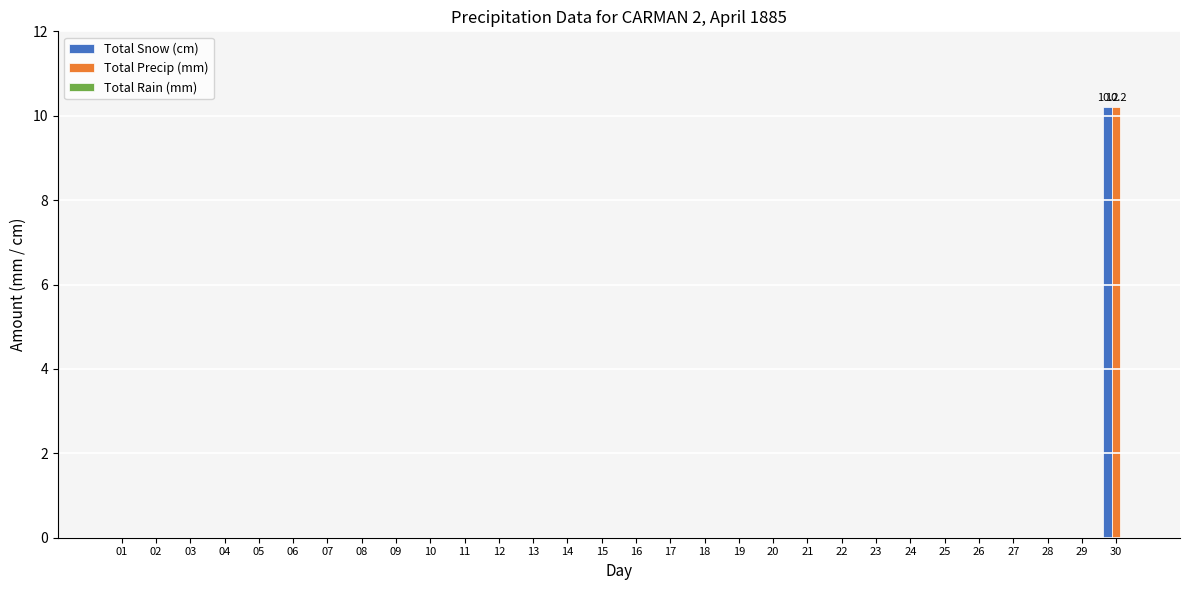

What is the sum of all Total Precip (mm) values?

10.2